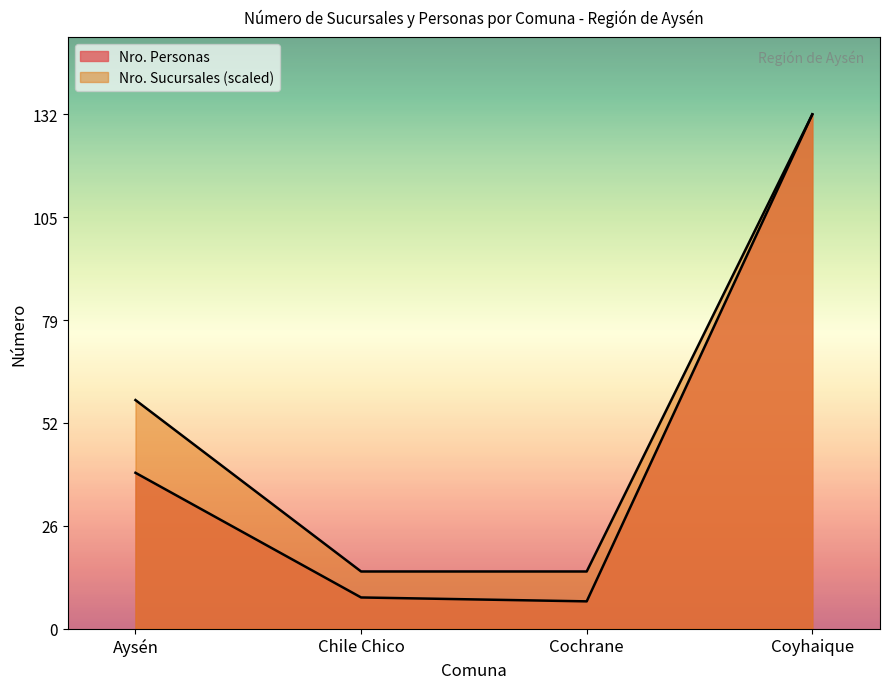

How many data points are above 40?

1